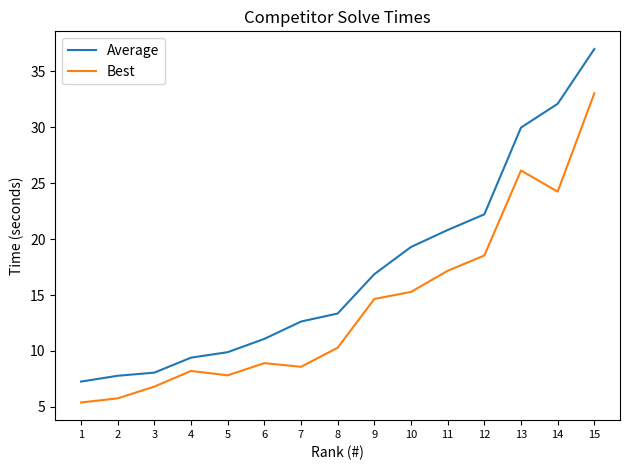

What is the total value across all series at 9?

31.5